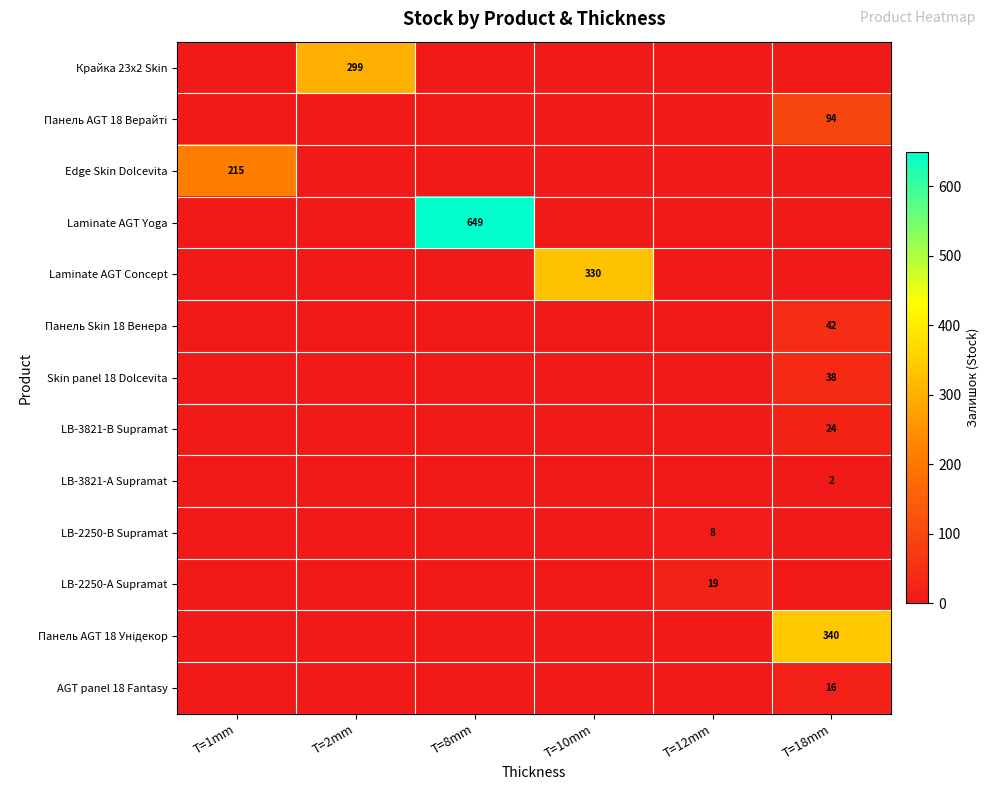

Which category has the highest value in the Laminate AGT Yoga series?

T=8mm